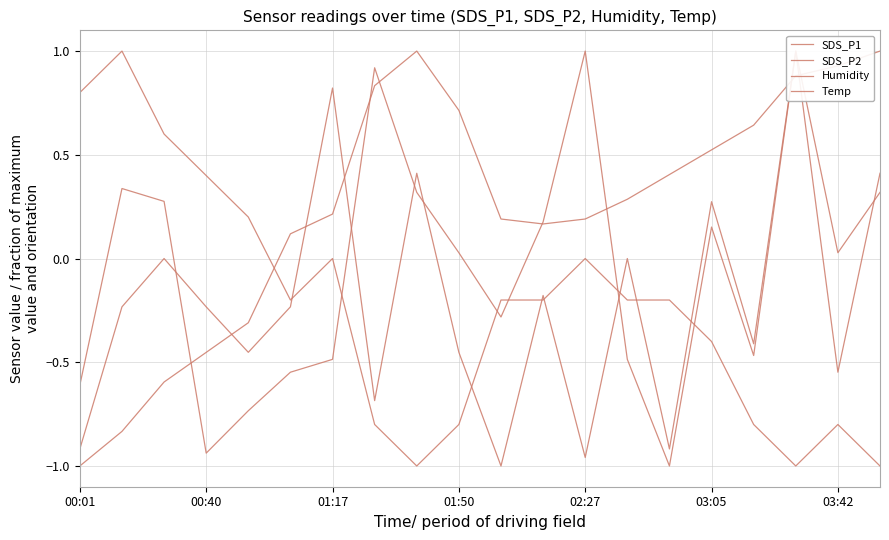

What position from the left is 03:05?

6